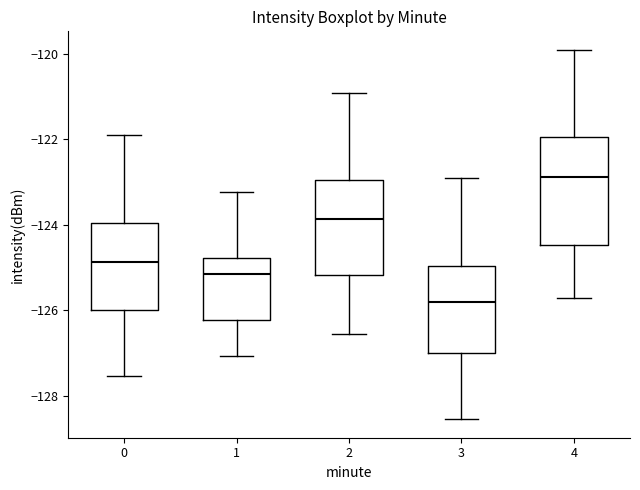

Where does the lower whisker of the box at x = 1 end on the y-axis? The values are not printed on the chart, so give them approximately, as read against the axis.

-127.0